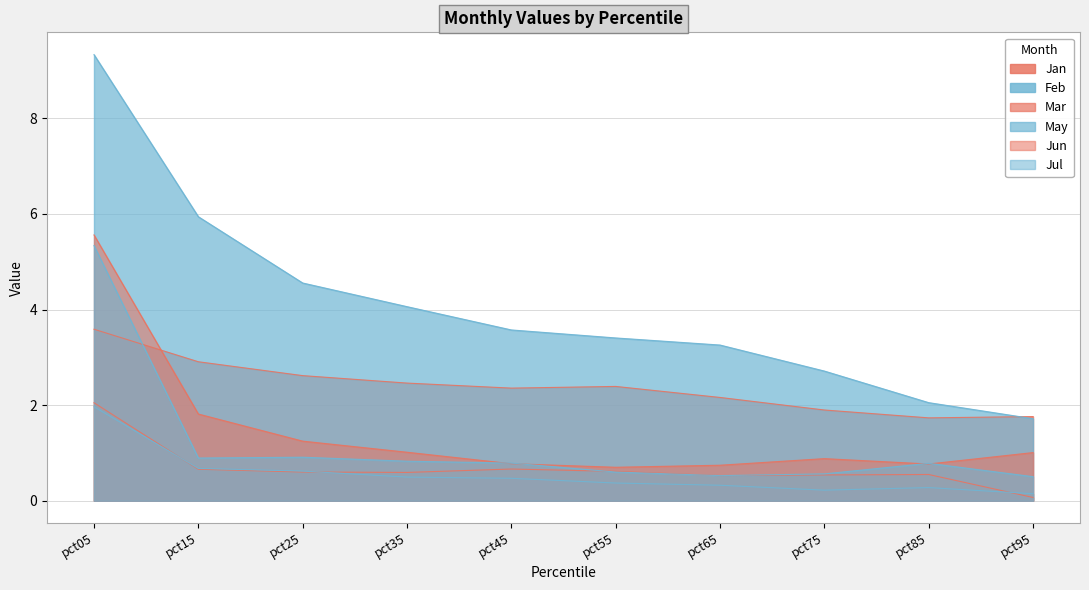

Where is the first local minimum for Jun?

pct55